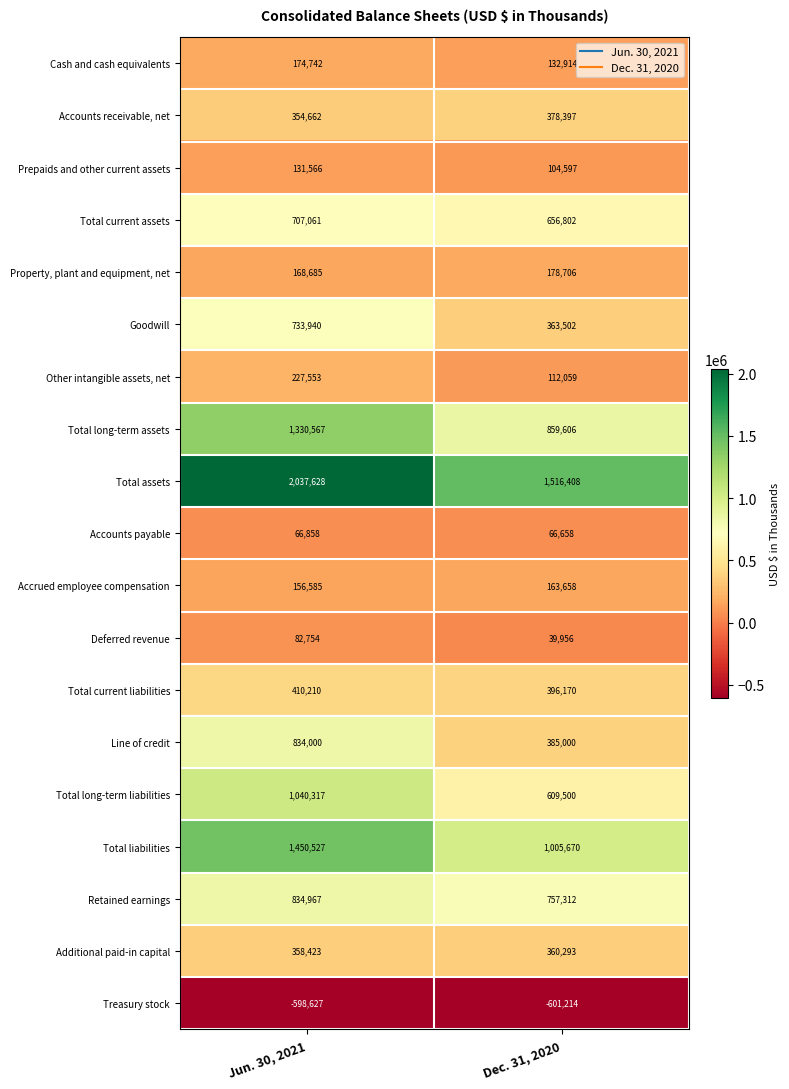

True or false: Total liabilities has a value of 1725077 at Dec. 31, 2020.

False